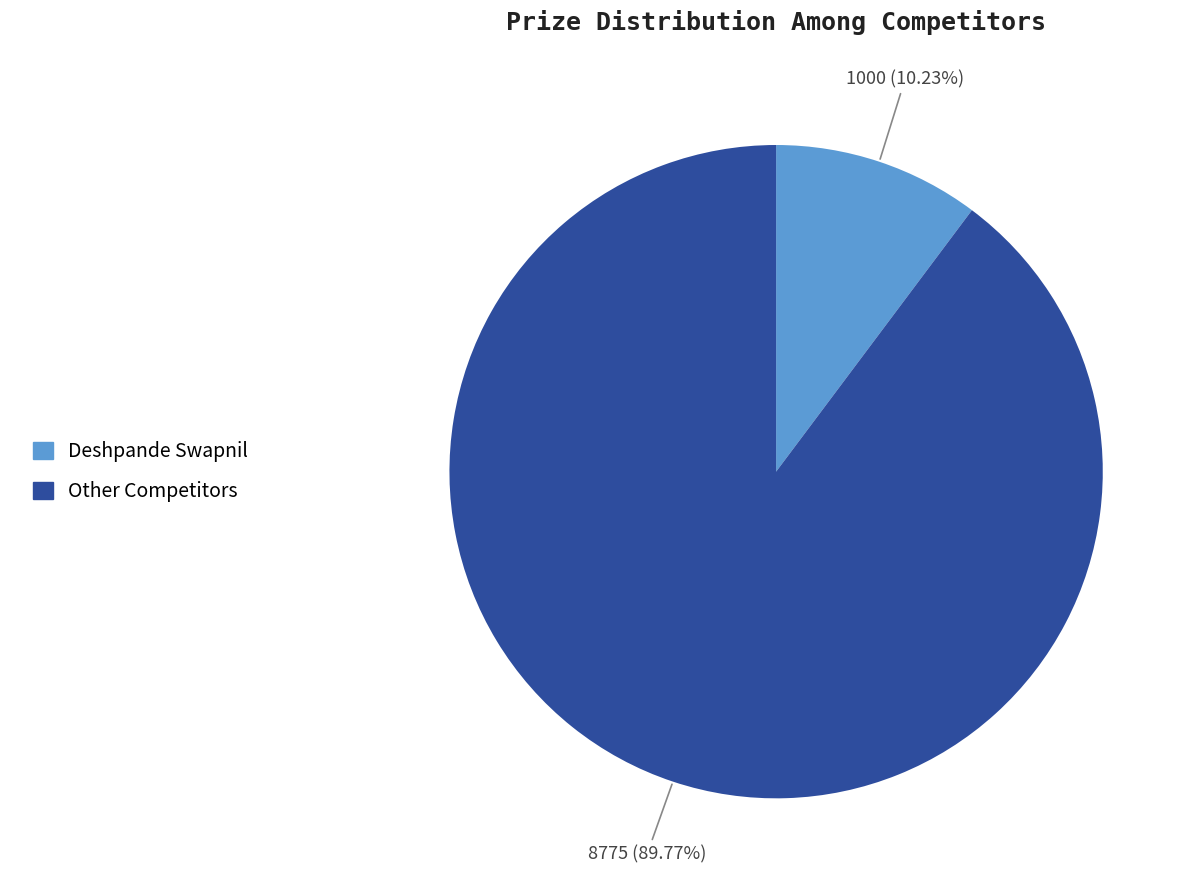

Does any single category account for the majority?

Yes